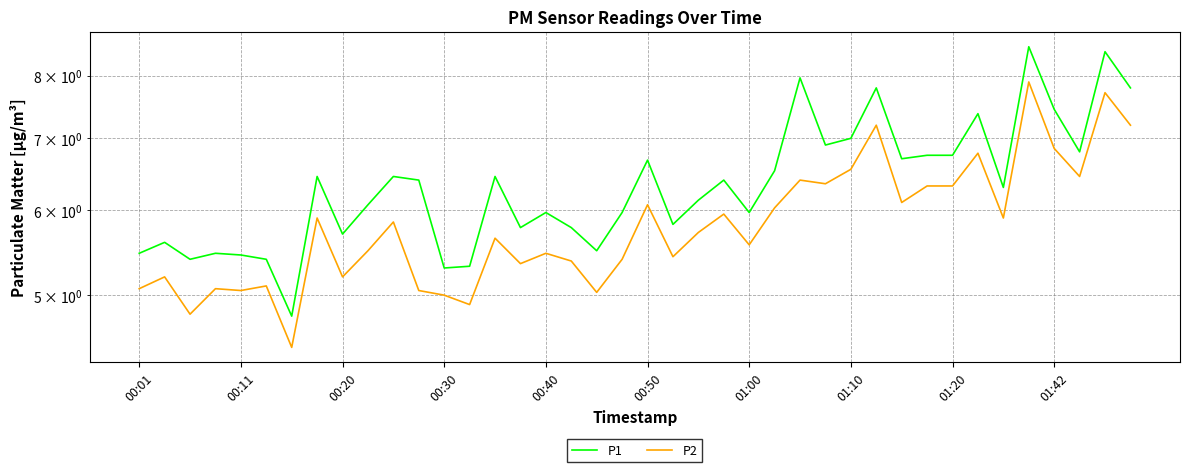

What is the total value across all series at 33?

14.2